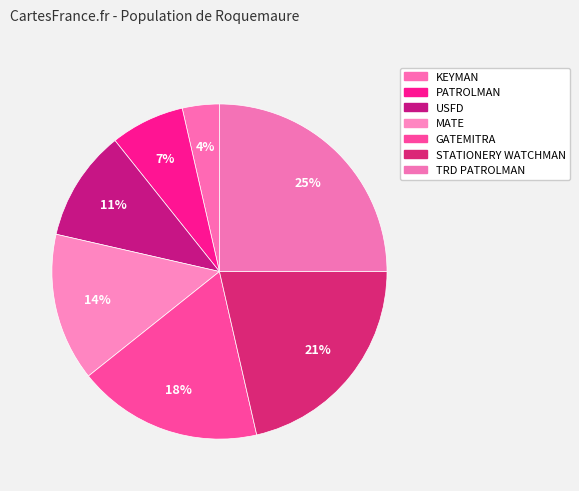

Count the number of slices in the pie.

7